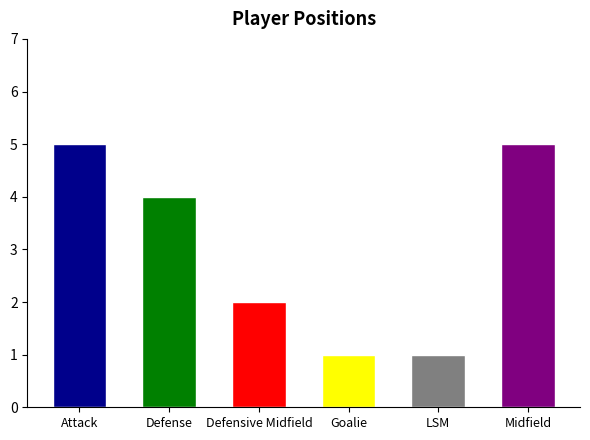

What is the smallest value displayed?

1